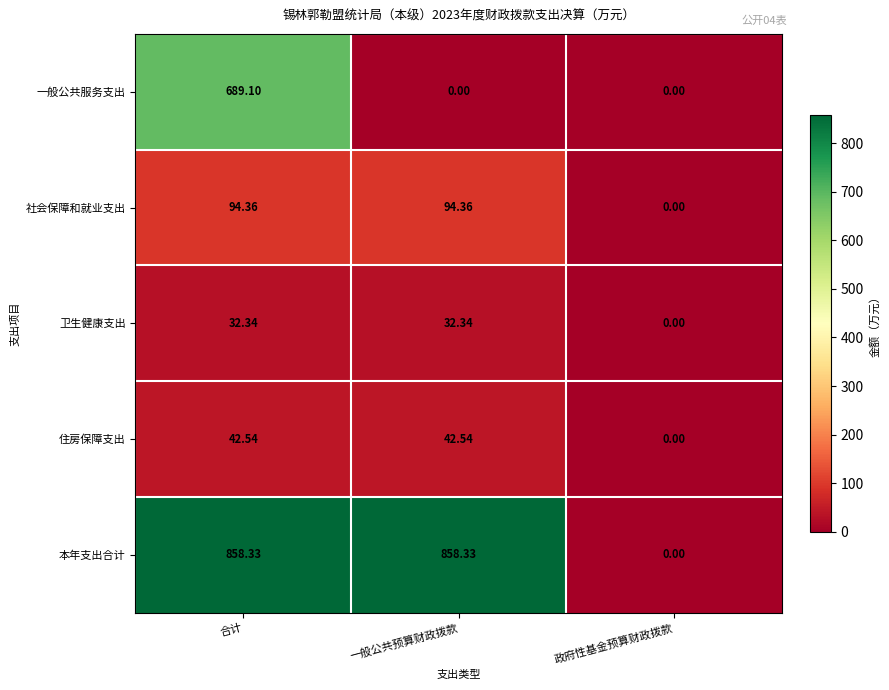

List the series in order of their peak value, lowest first.

卫生健康支出, 住房保障支出, 社会保障和就业支出, 一般公共服务支出, 本年支出合计